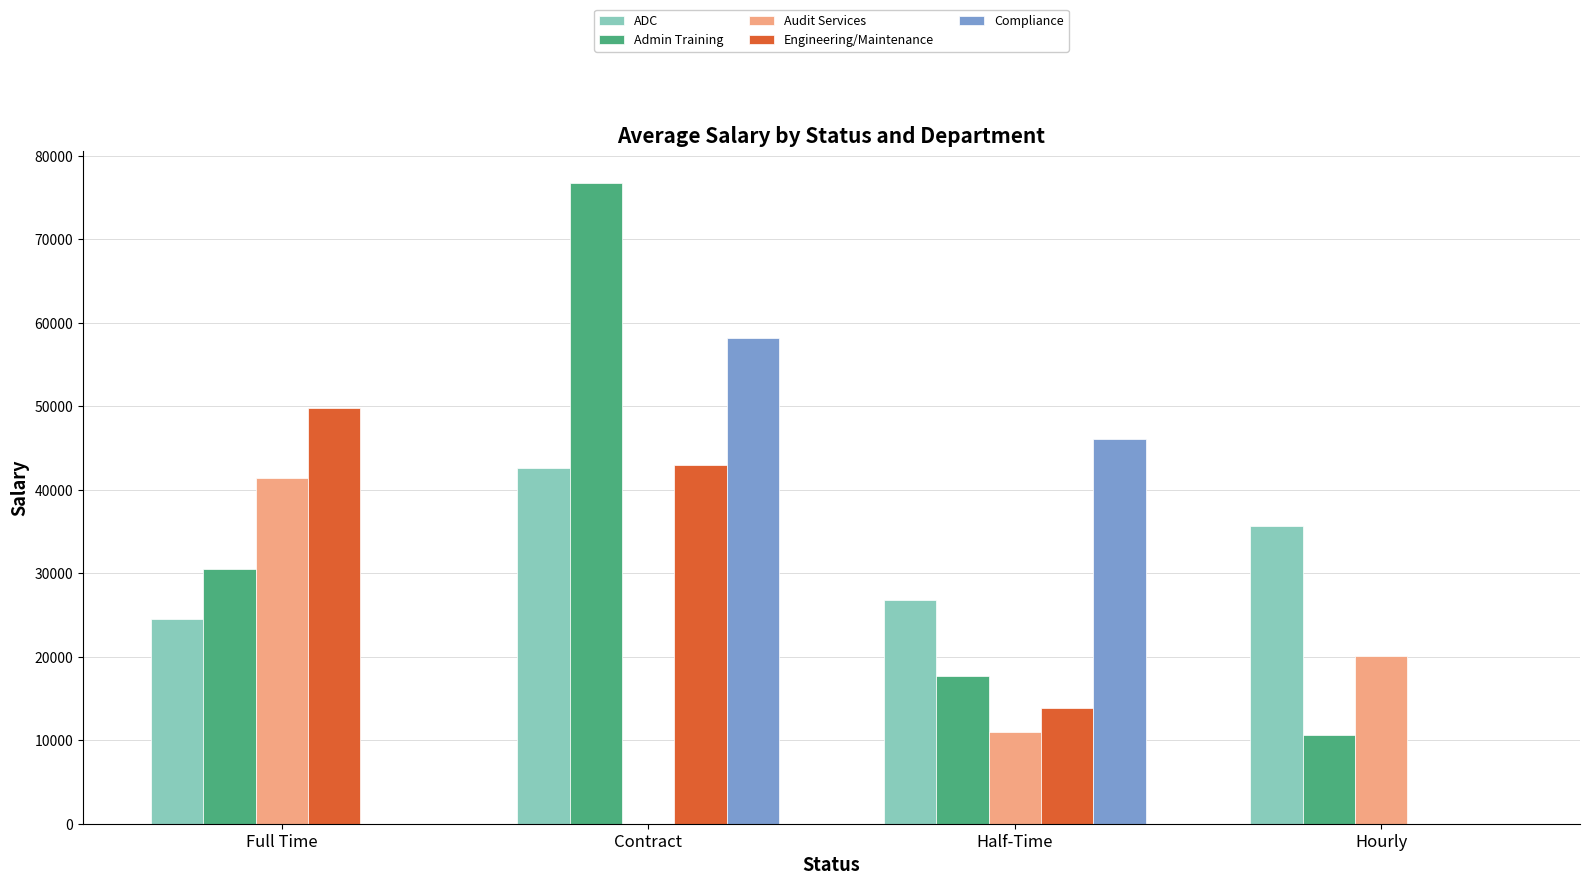

Is it true that Compliance equals 58130 at Contract?

True